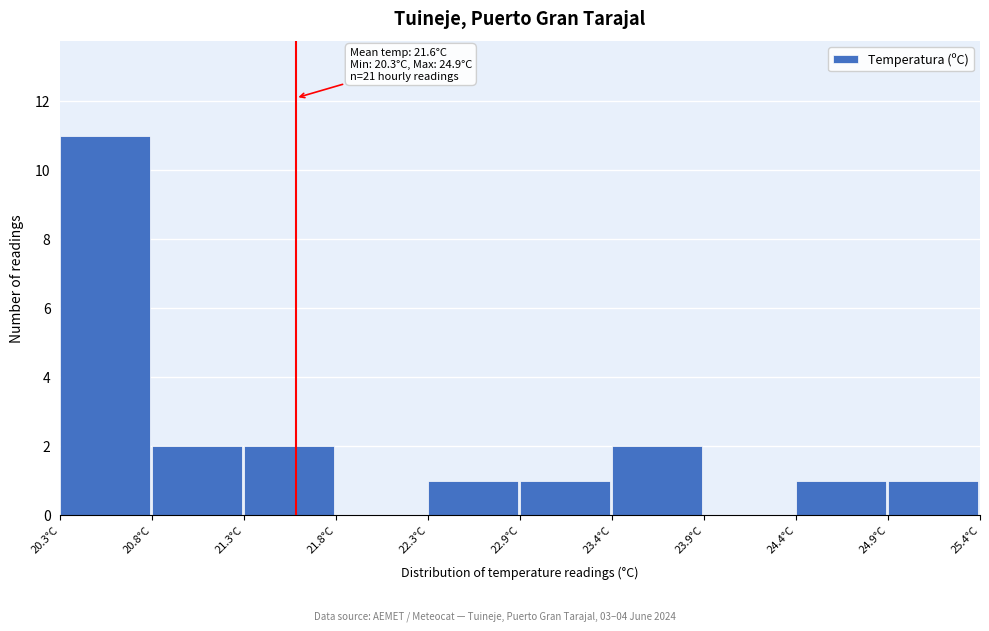

Which range on the x-axis has the tallest bar?

20.30 to 20.81